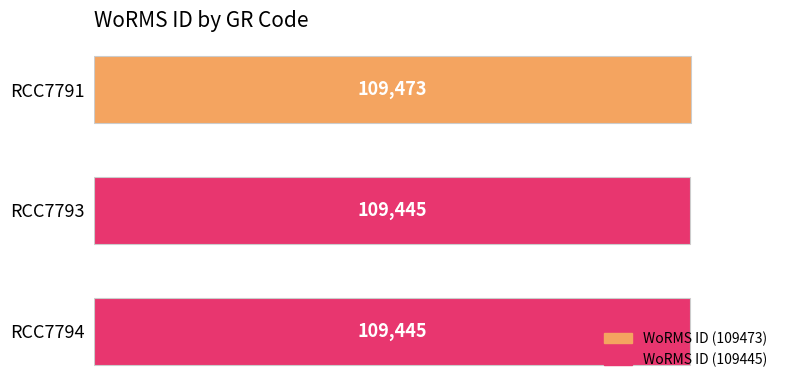

How many values are between 109445 and 109473?

3